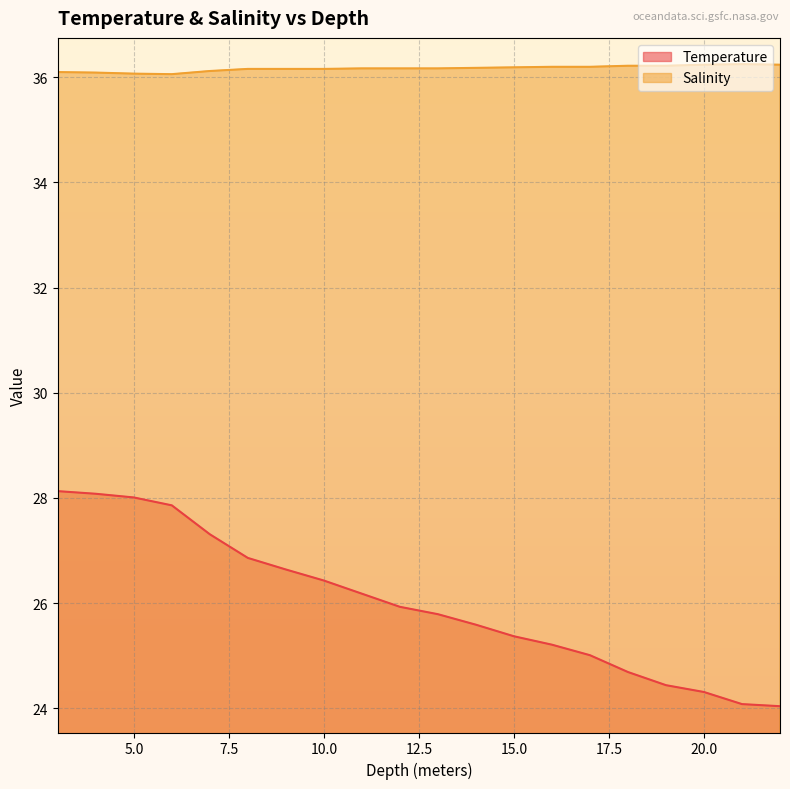

Between 8.0 and 18.0, which is larger?

8.0